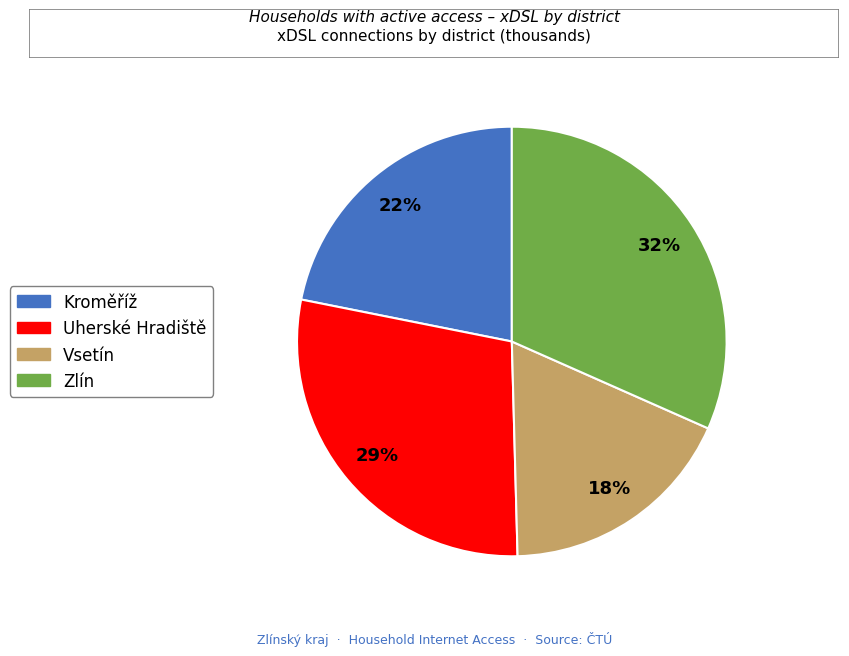

To the nearest percent, what is the average slice percentage?

25%